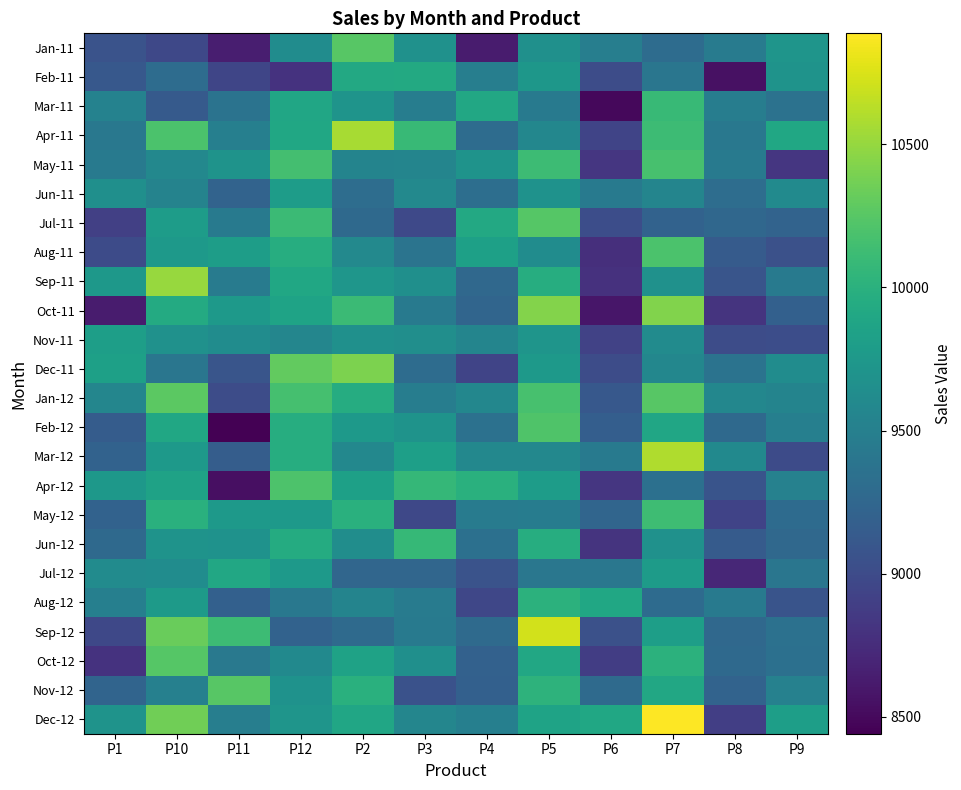

Which series has the largest range (max minus min)?

Dec-12